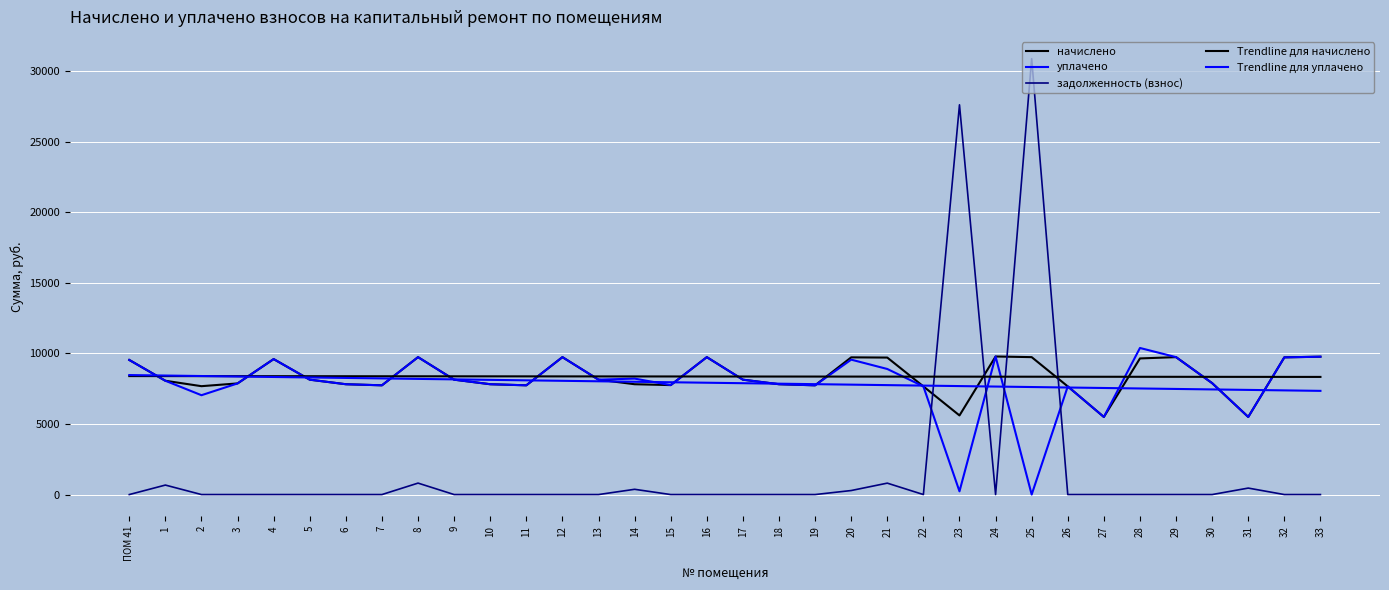

Is this an area chart (filled region under the line)?

No